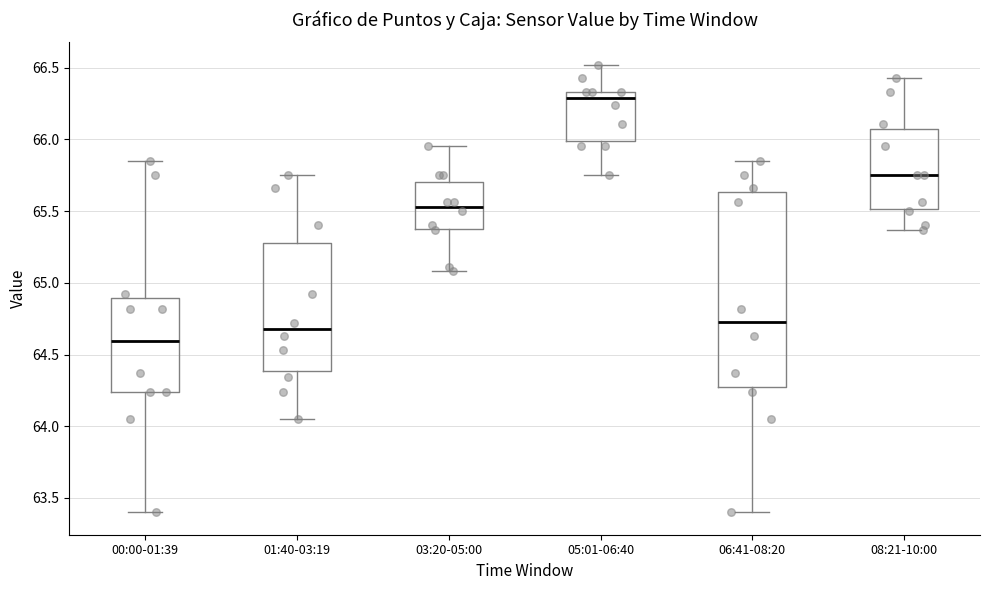

Which box is the tallest, from its lower edge to its upper edge?

06:41-08:20